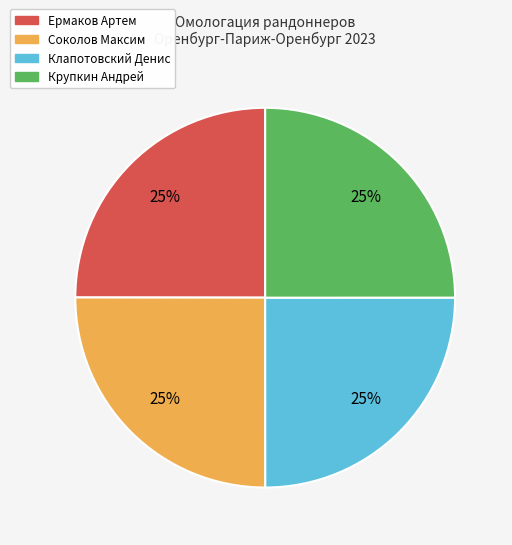

The Крупкин Андрей slice represents 38% of the pie. True or false?

False